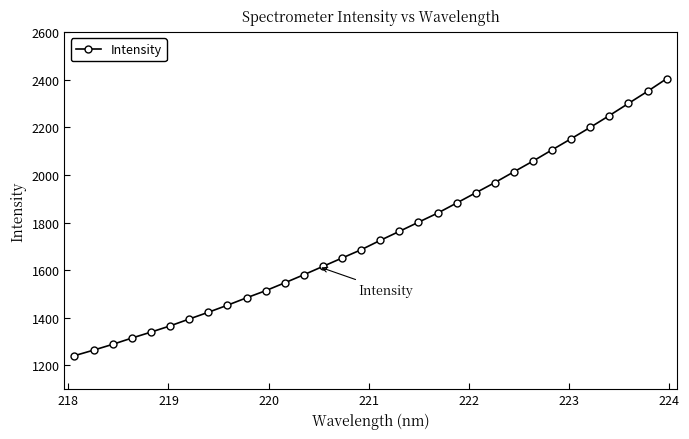

What is the average value?

1747.0